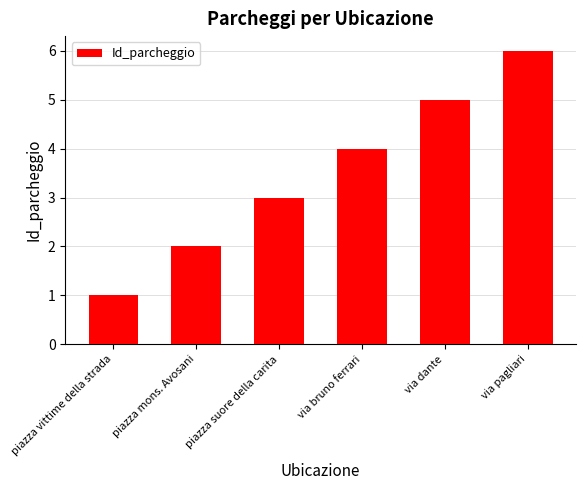

At which label is the value closest to 3?

piazza suore della carita